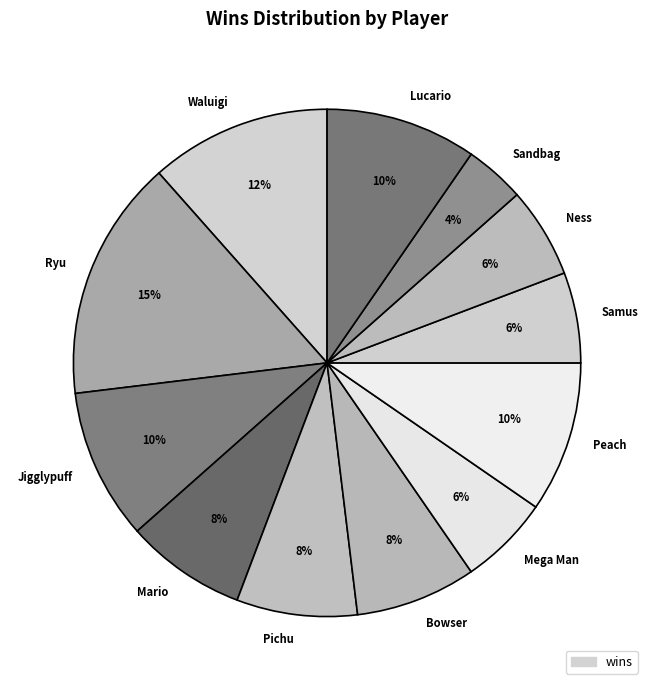

Count the number of slices in the pie.

12